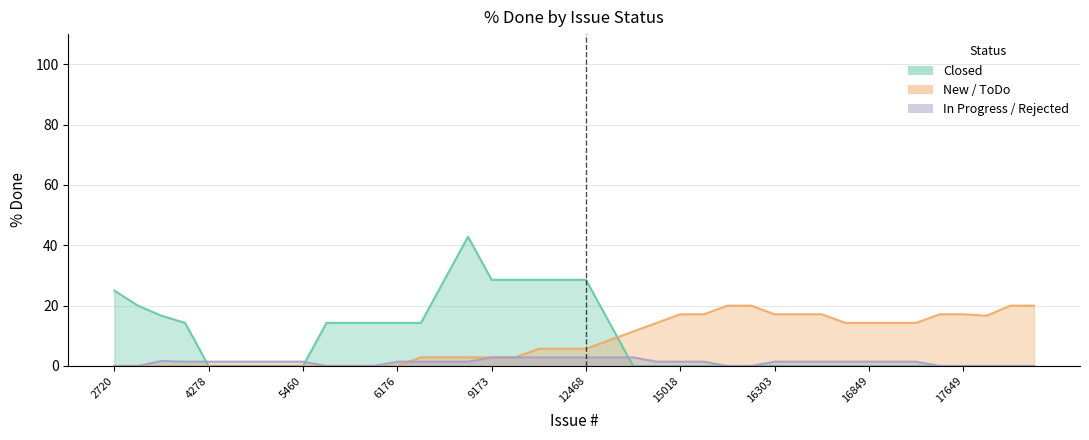

Which series has the largest range (max minus min)?

Closed